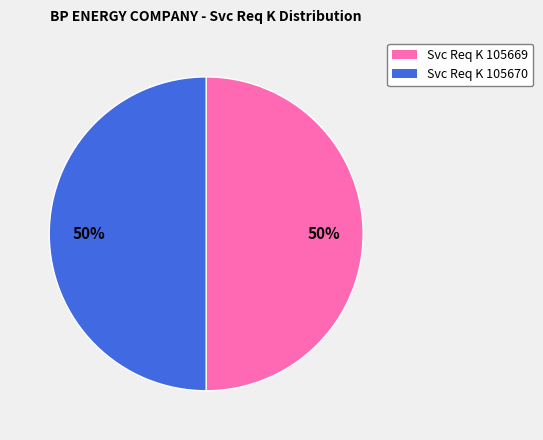

The Svc Req K 105670 slice represents 44% of the pie. True or false?

False